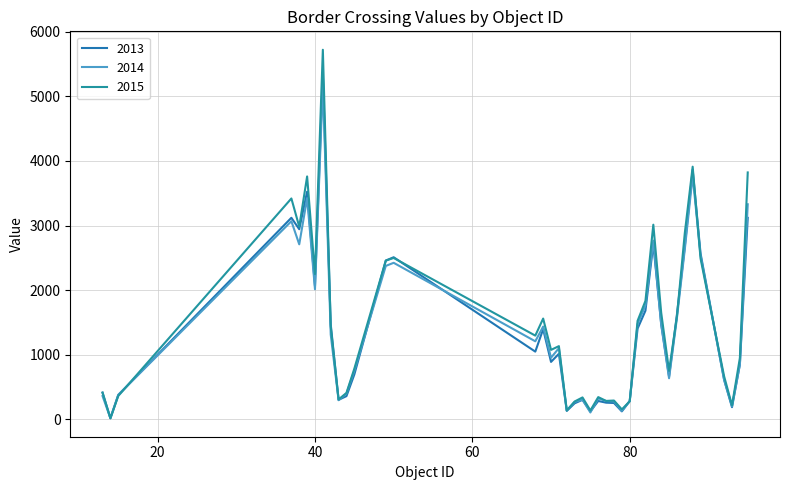

How many lines are shown in the chart?

3